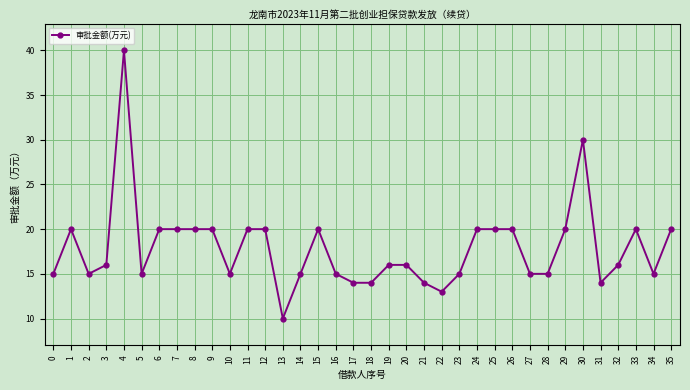

Approximately how many times larger is the value at 5 compared to 28?

1.0